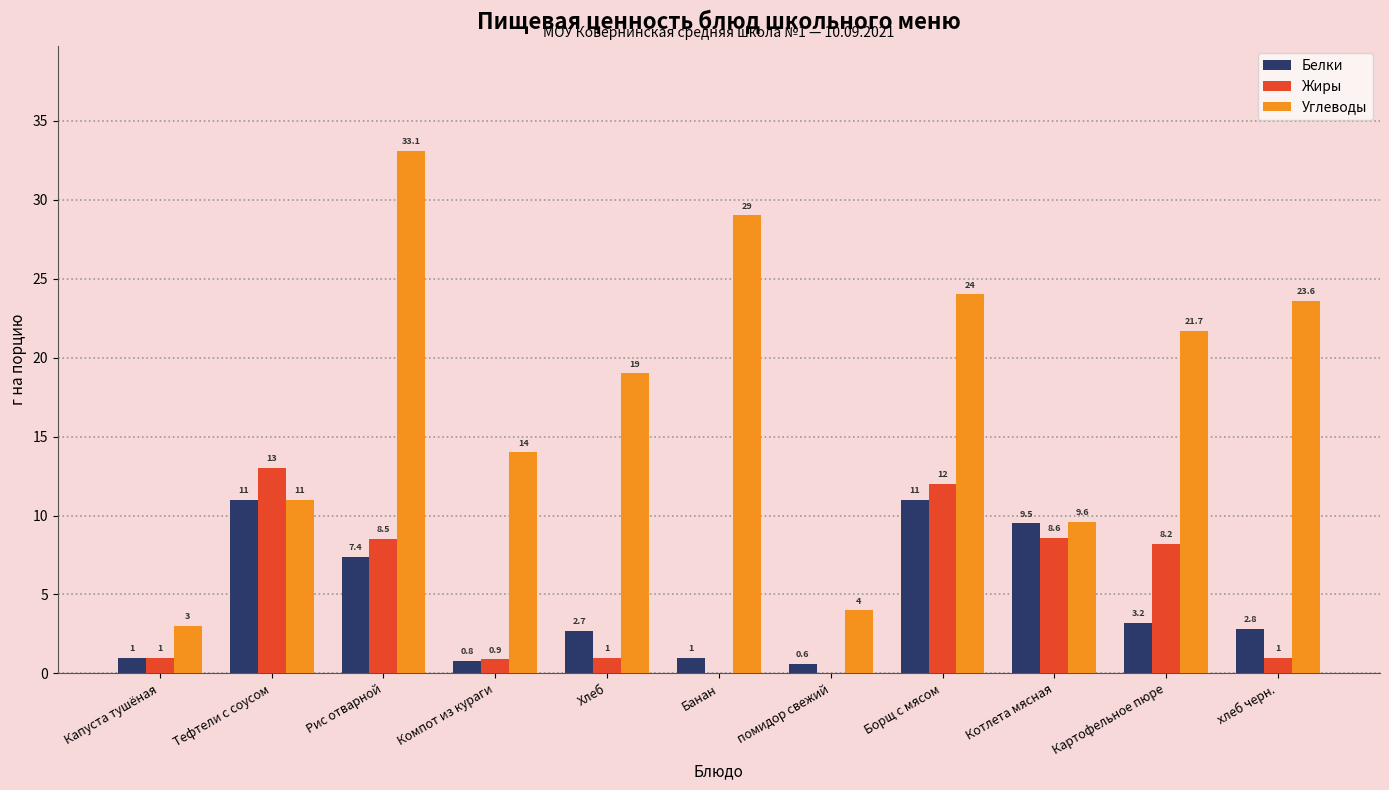

Which category has the highest value in the Жиры series?

Тефтели с соусом